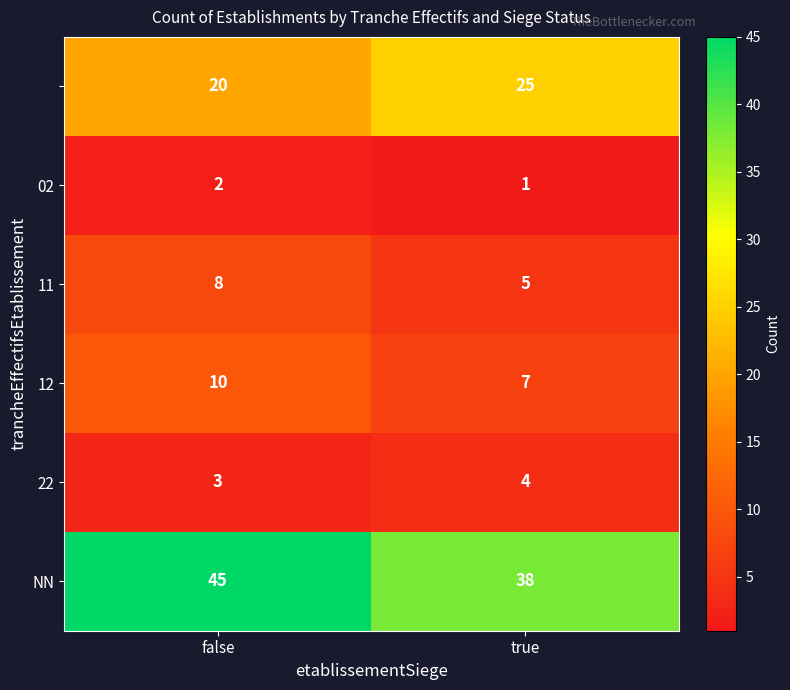

What is the total value across all series at true?

80